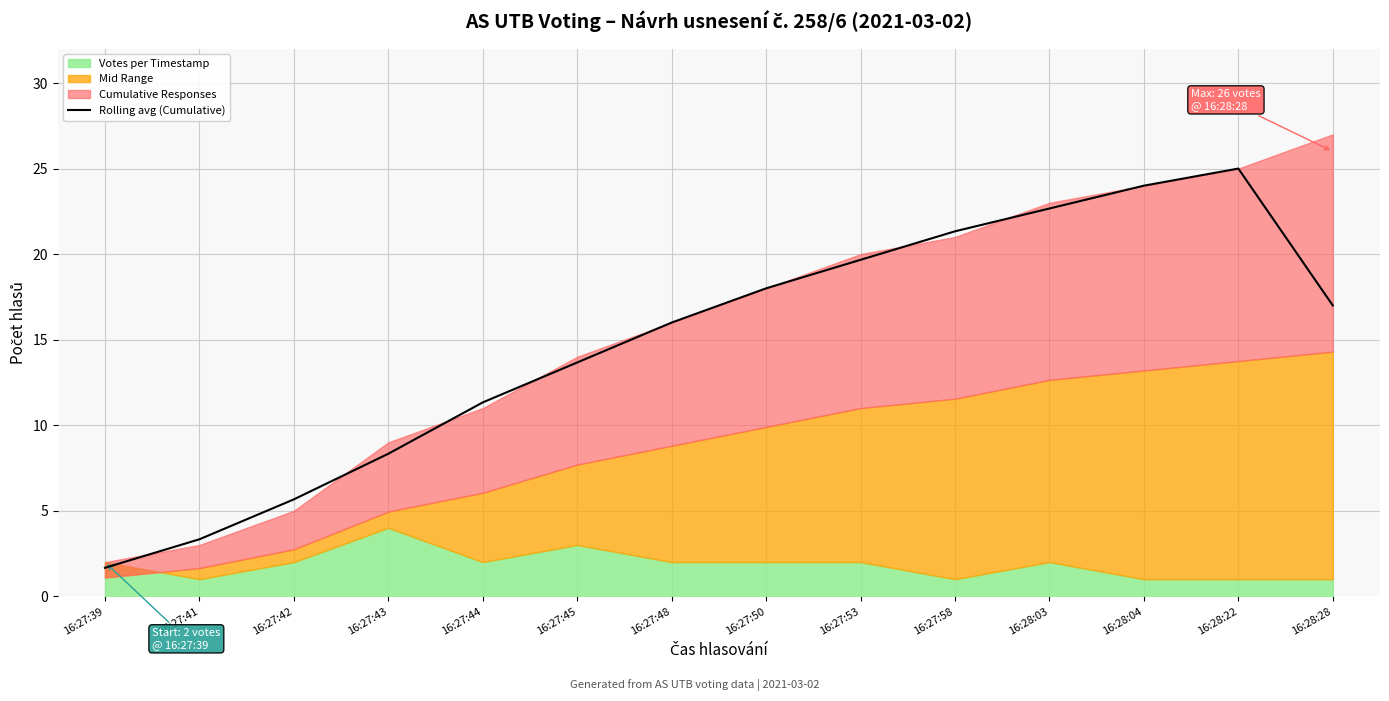

Rank the categories by Rolling avg (Cumulative) value from highest to lowest.

16:28:22, 16:28:04, 16:28:03, 16:27:58, 16:27:53, 16:27:50, 16:28:28, 16:27:48, 16:27:45, 16:27:44, 16:27:43, 16:27:42, 16:27:41, 16:27:39